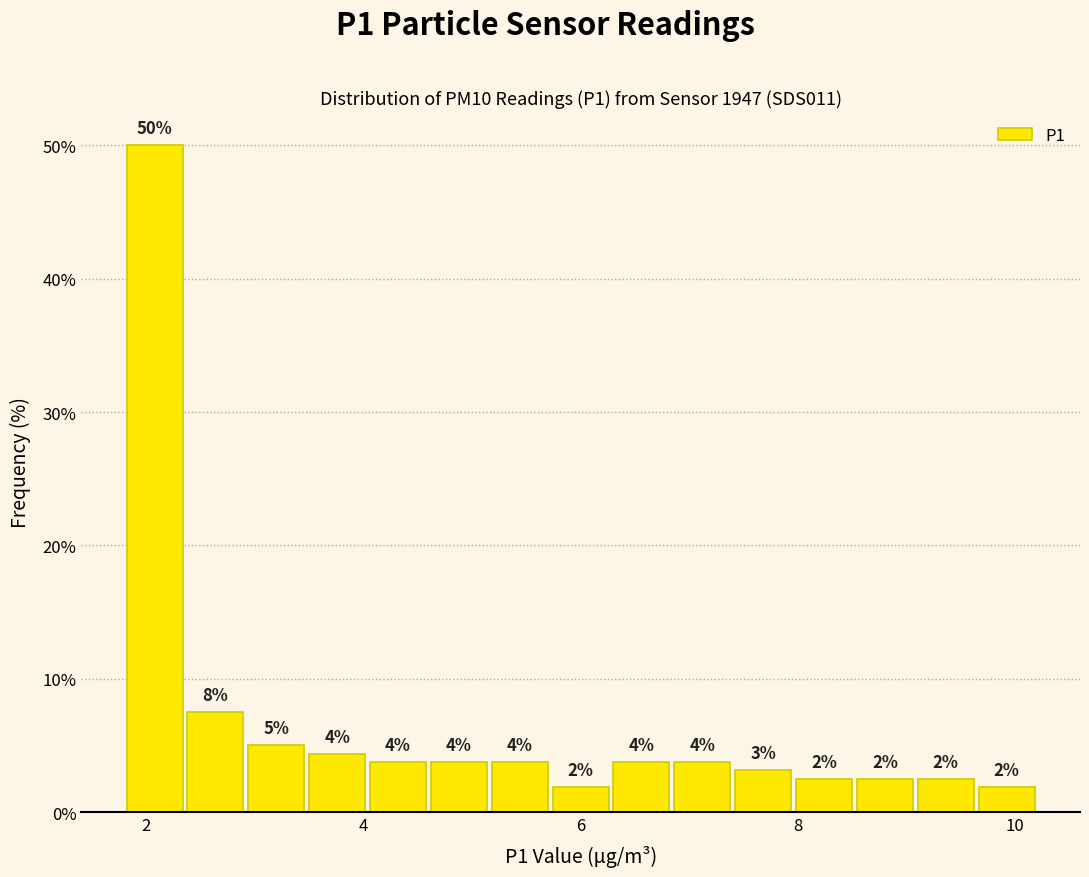

Around what value on the x-axis is the tallest bar? Give the approximate position of its centre, as read against the axis.

2.0